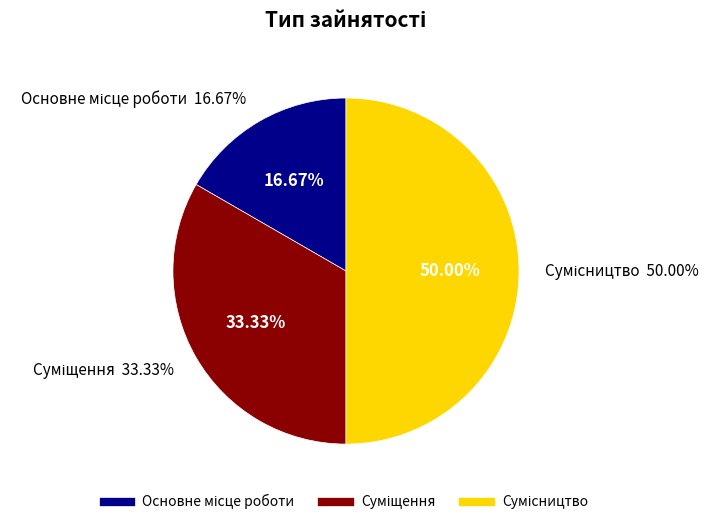

Is there any slice that represents more than half of the pie?

No